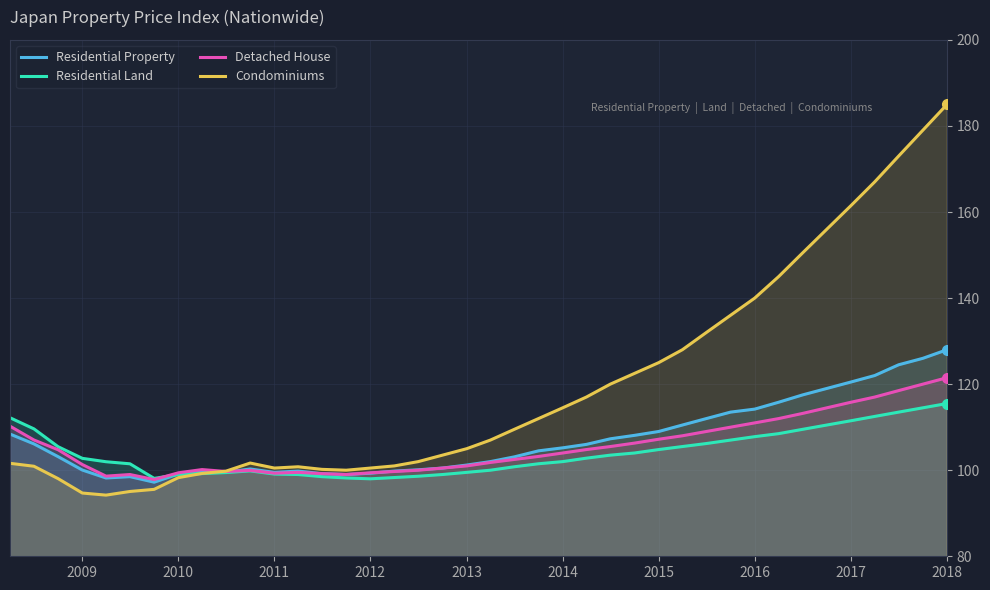

How many values in the Residential Land series are below 102?

19